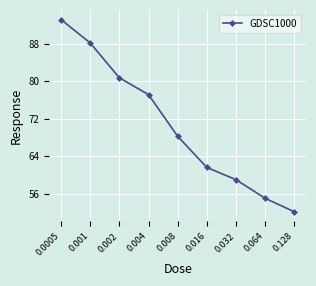

What is the value of the 3rd point from the left?

80.7